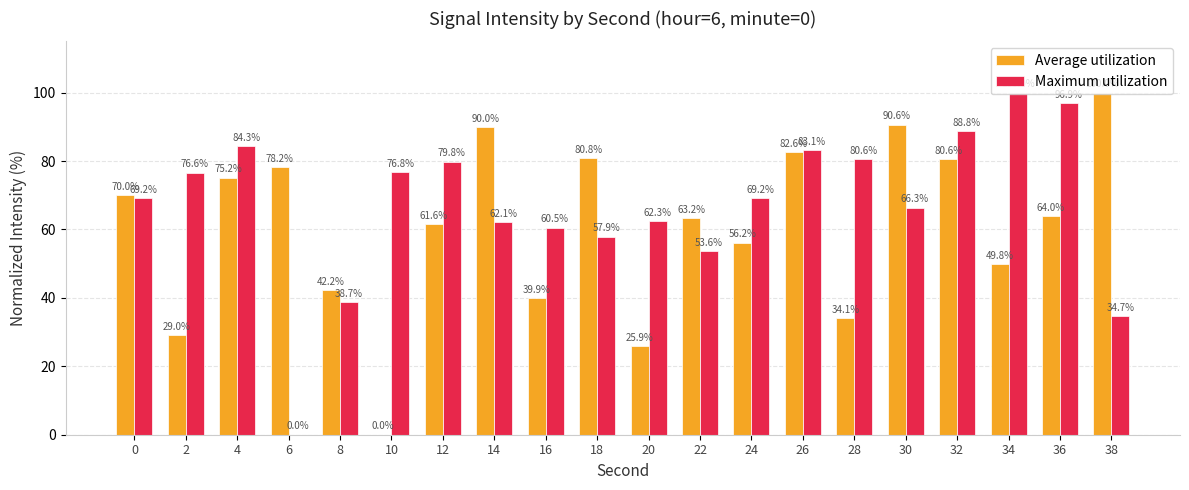

What is the greatest value displayed?

100.0